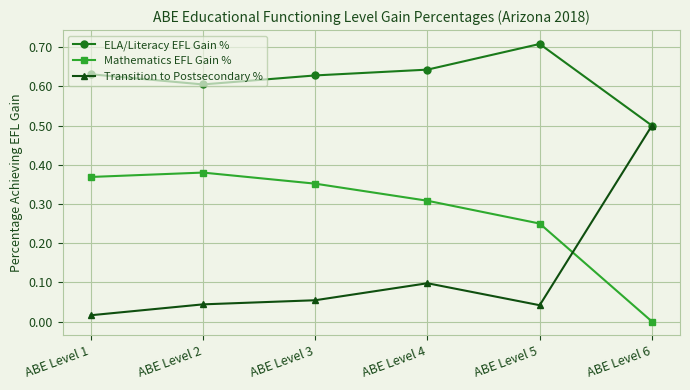

The Mathematics EFL Gain % series shows 0.2 at ABE Level 3. True or false?

False